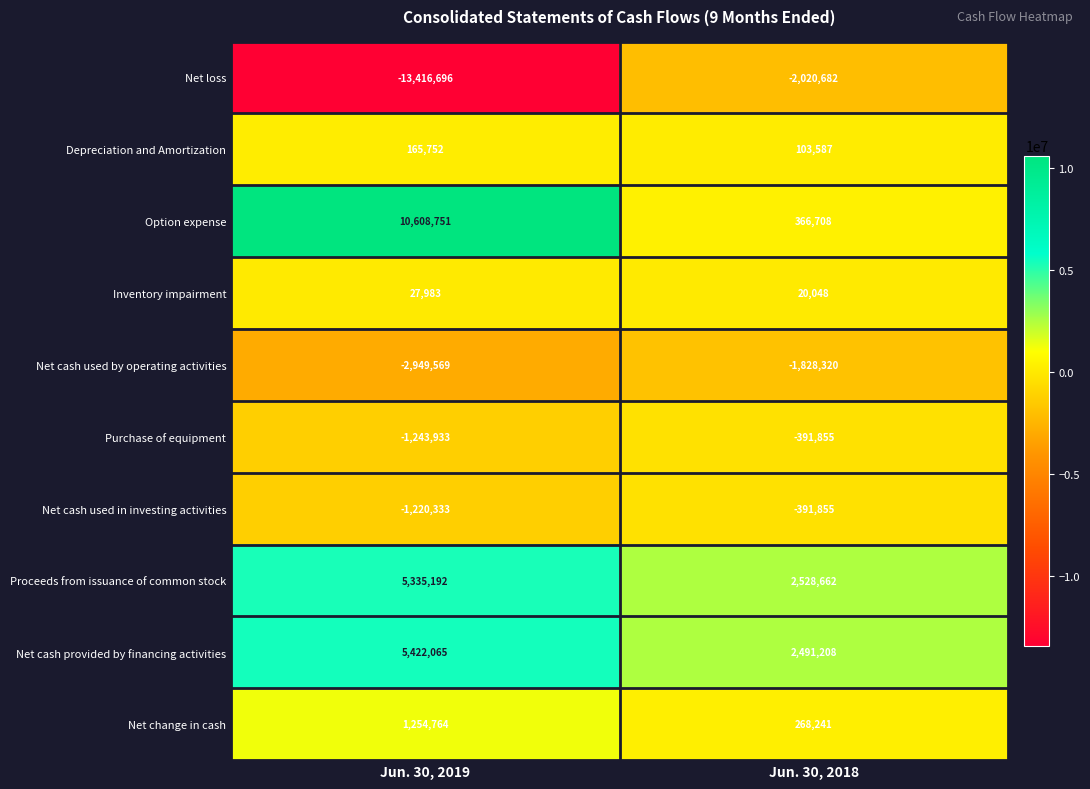

Where is Net change in cash nearest to the value 761502?

Jun. 30, 2018